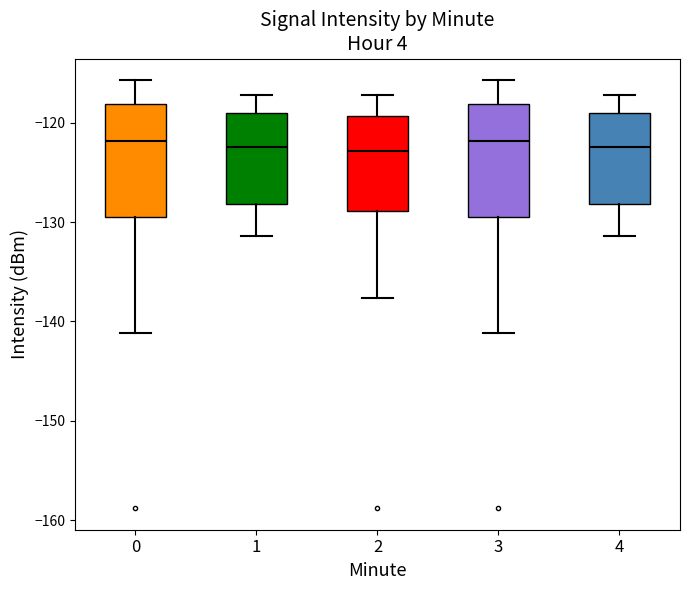

Where is the lower edge of the box at x = 1 on the y-axis? The values are not printed on the chart, so give them approximately, as read against the axis.

-128